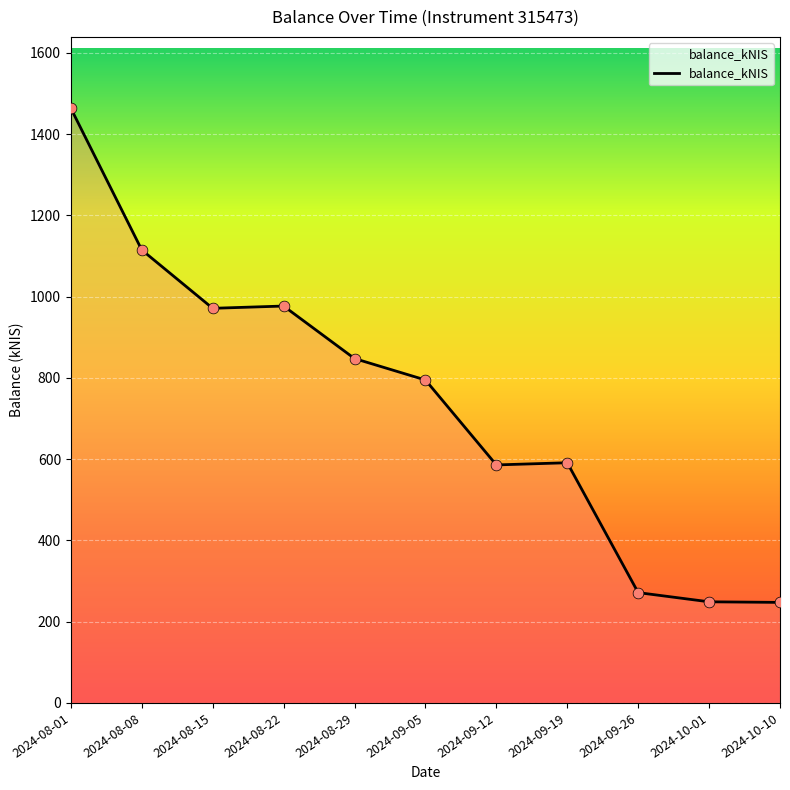

Approximately how many times larger is the value at 2024-09-26 compared to 2024-10-10?

1.1